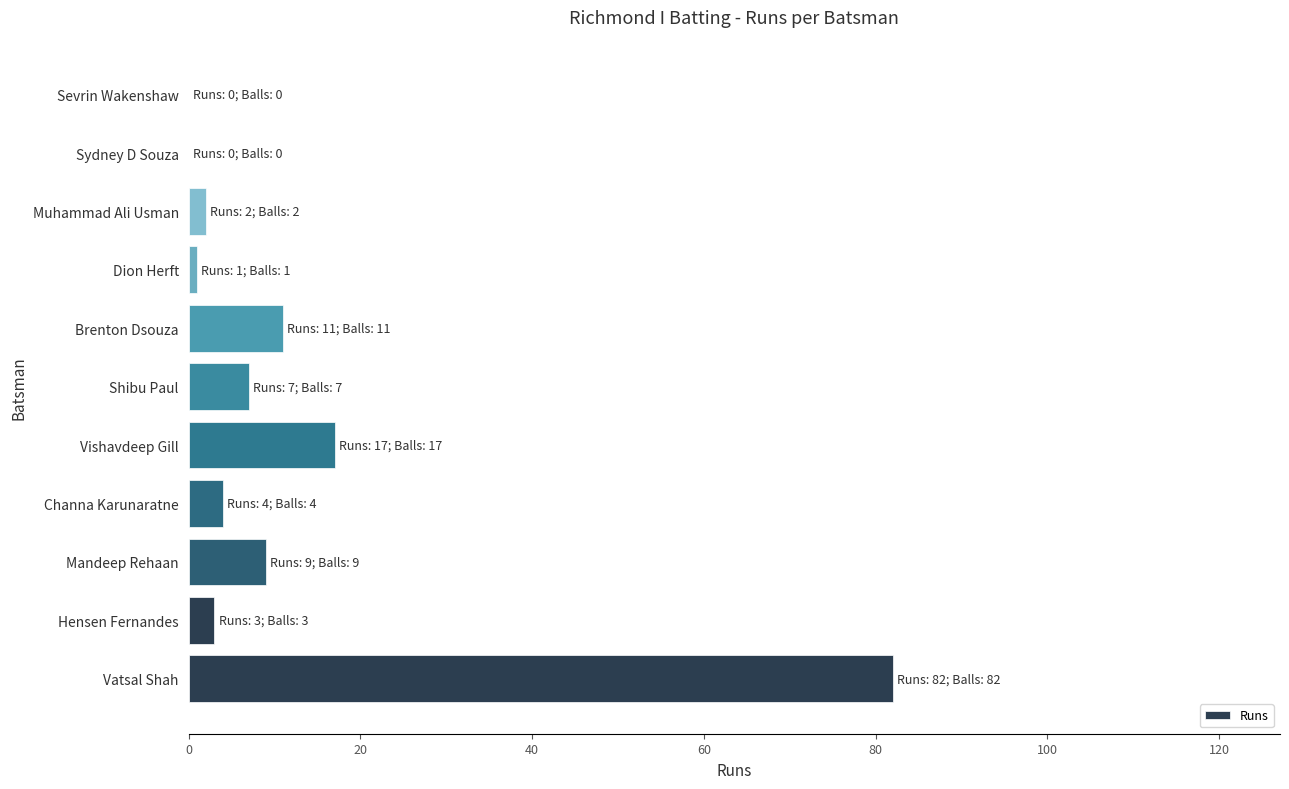

What is the sum of all values?

136